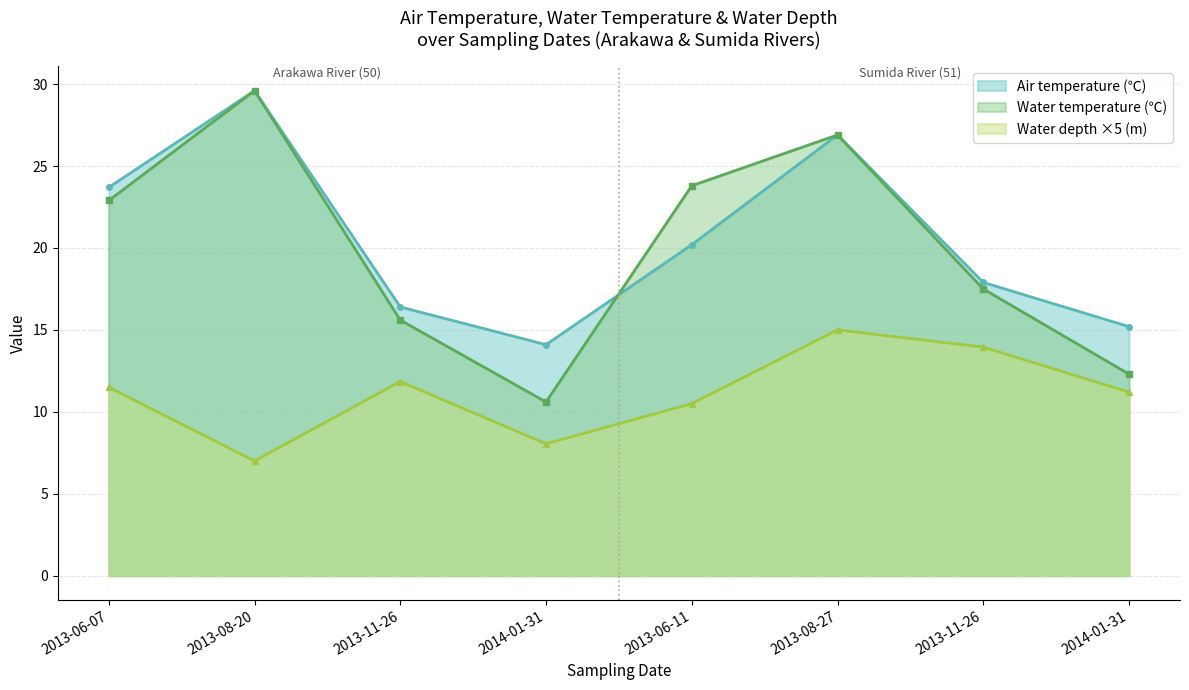

What is the approximate value of Water temperature at 2014-01-31?

12.3